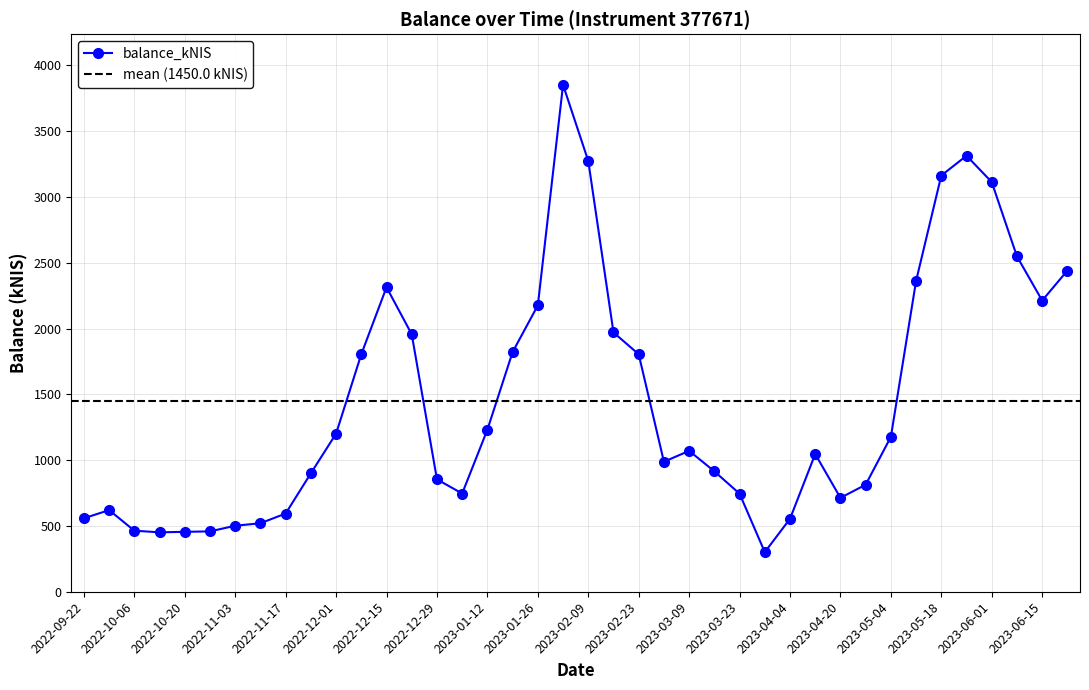

What is the sum of all values?

58001.3